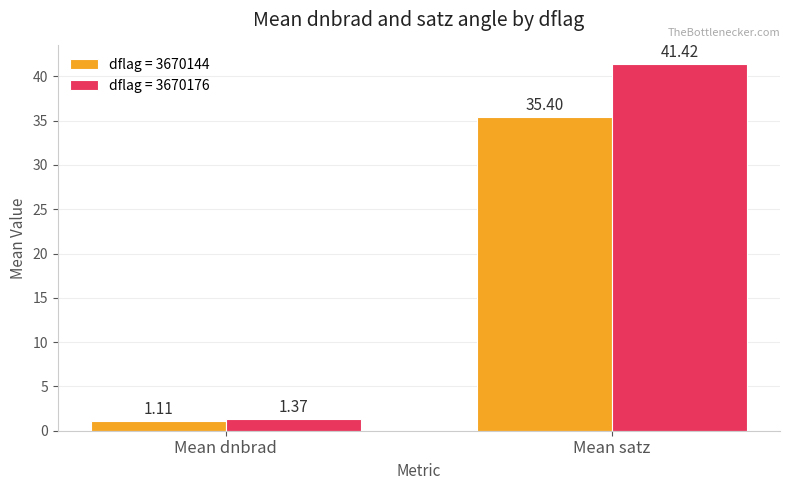

Between Mean dnbrad and Mean satz, which series saw the biggest shift?

dflag = 3670176